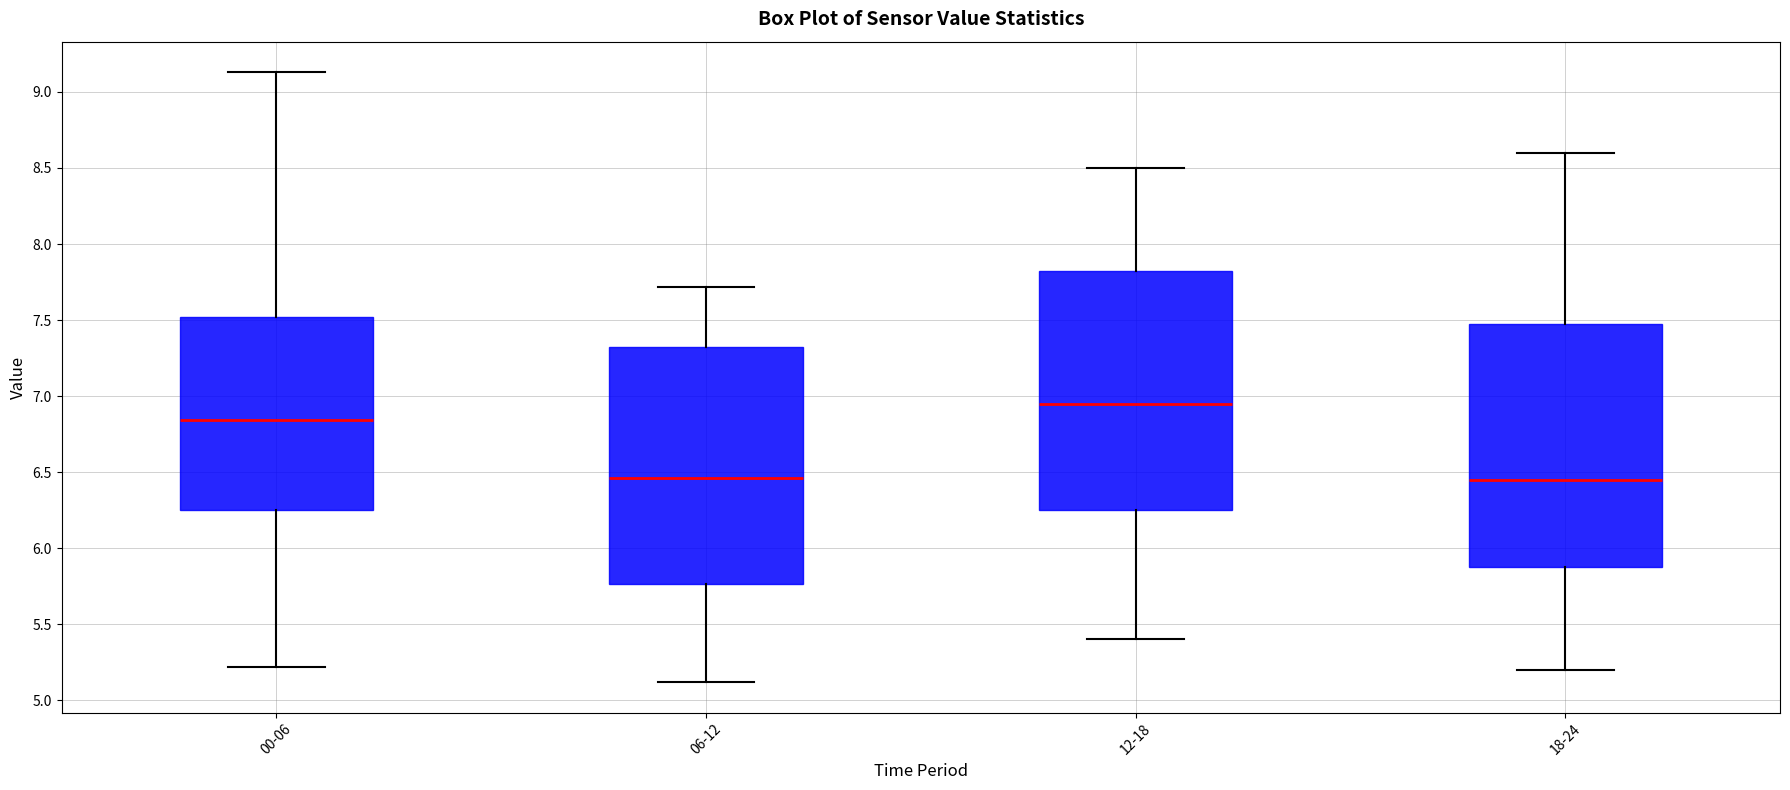

Reading left to right, read every box against the y-axis: the position of its median line, the range the box covers, and the ends of its whiskers. The values are not printed on the chart, so give them approximately, as read against the axis.

00-06: median 6.85, box 6.25 to 7.50, whiskers 5.20 to 9.15
06-12: median 6.45, box 5.75 to 7.30, whiskers 5.10 to 7.70
12-18: median 6.95, box 6.25 to 7.85, whiskers 5.40 to 8.50
18-24: median 6.45, box 5.90 to 7.50, whiskers 5.20 to 8.60